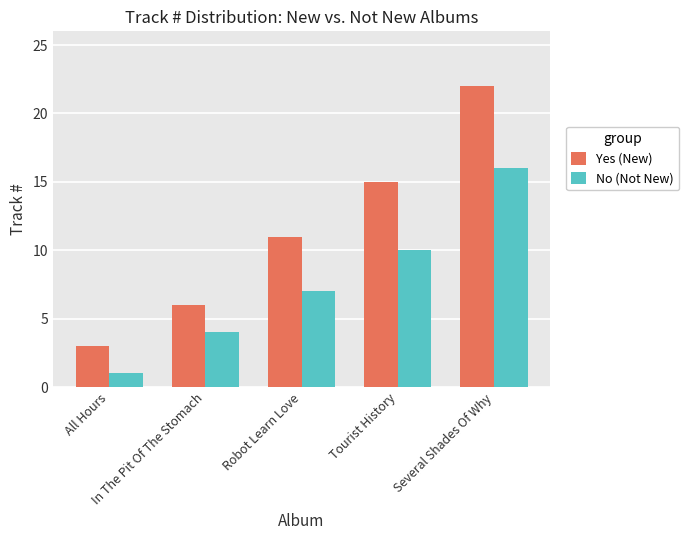

What is the difference between the second highest and minimum values in the No (Not New) series?

9